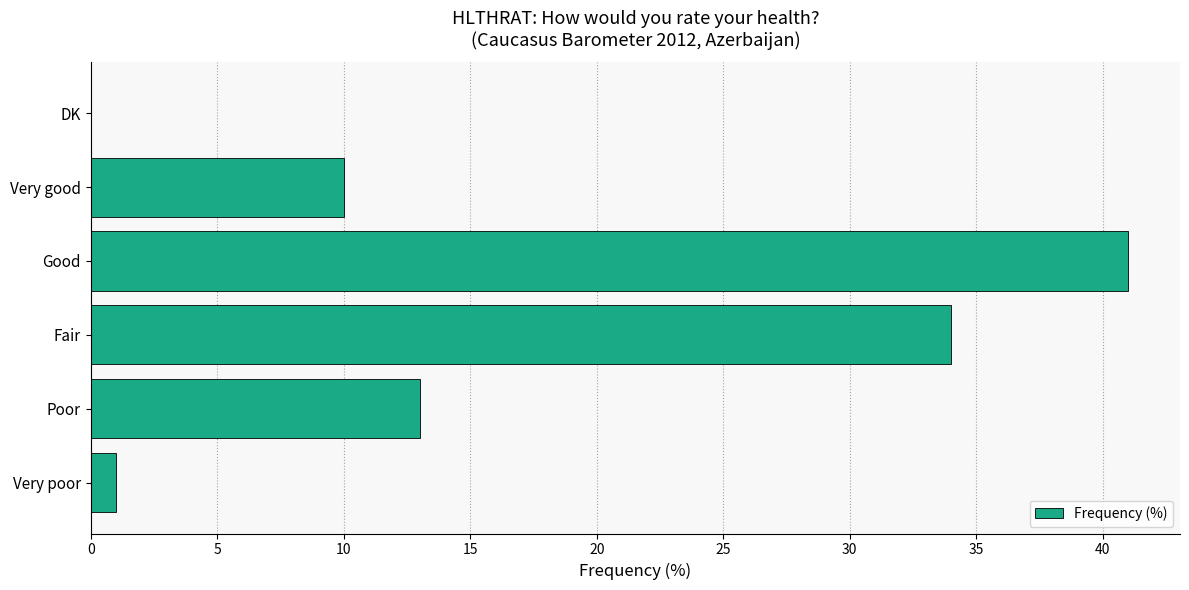

Between Fair and Good, which is larger?

Good